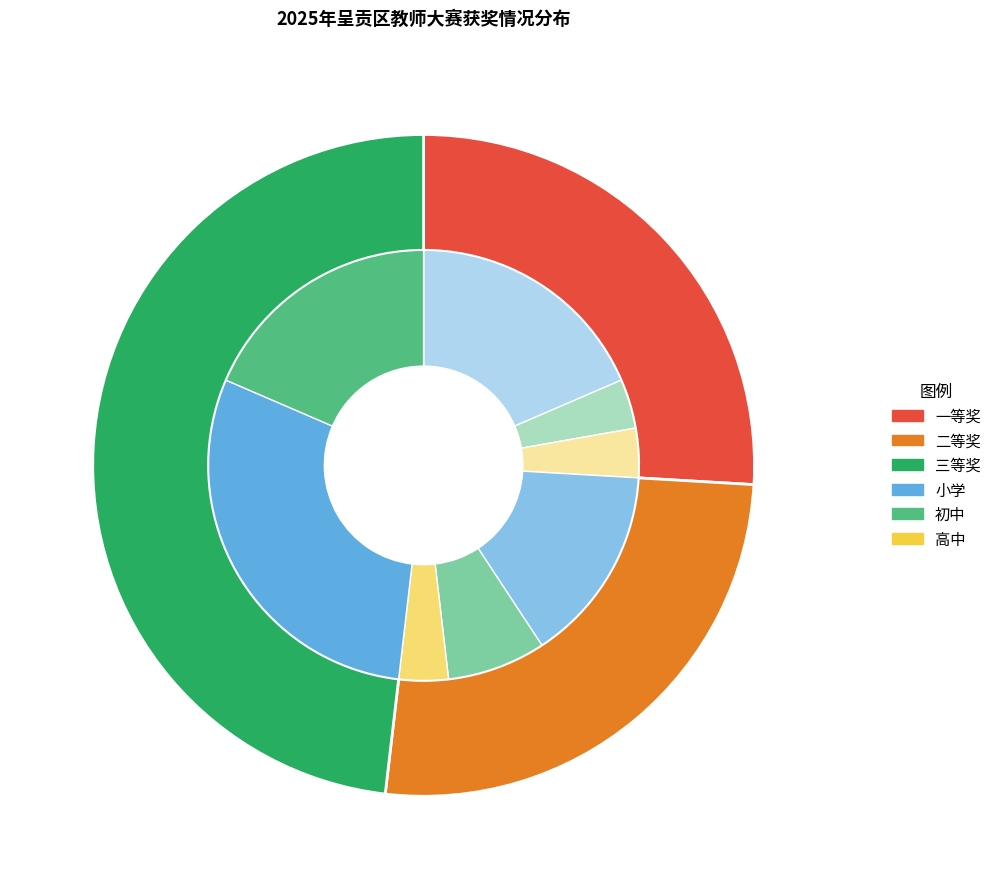

What is the smallest slice in the pie chart?

一等奖